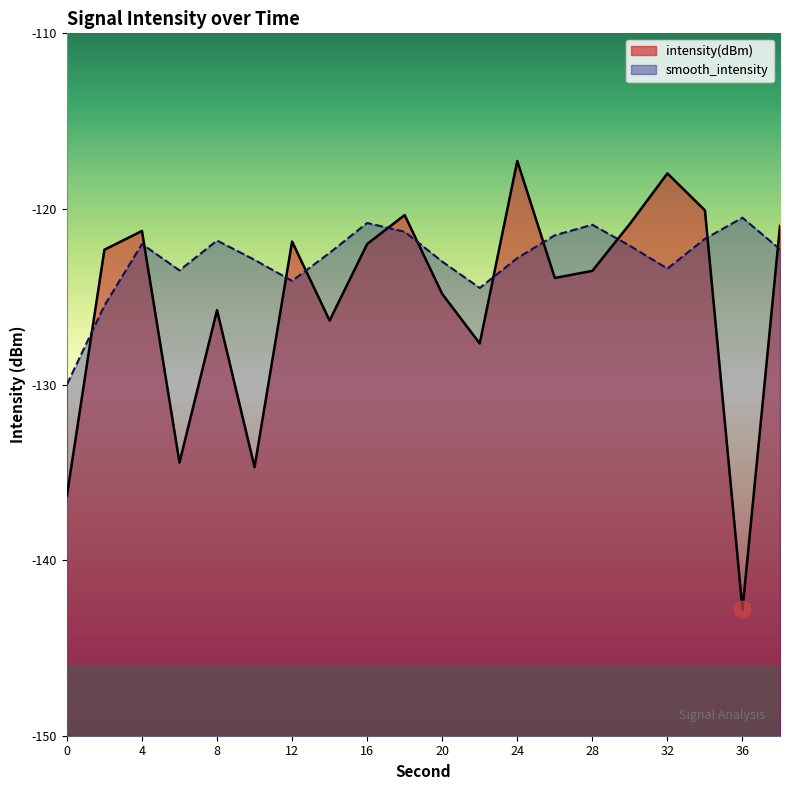

Where do smooth_intensity and intensity(dBm) first cross each other?

0 and 2